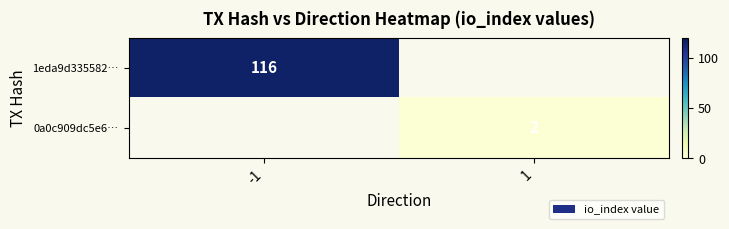

True or false: 0a0c909dc5e6… has a value of 1 at 1.

False